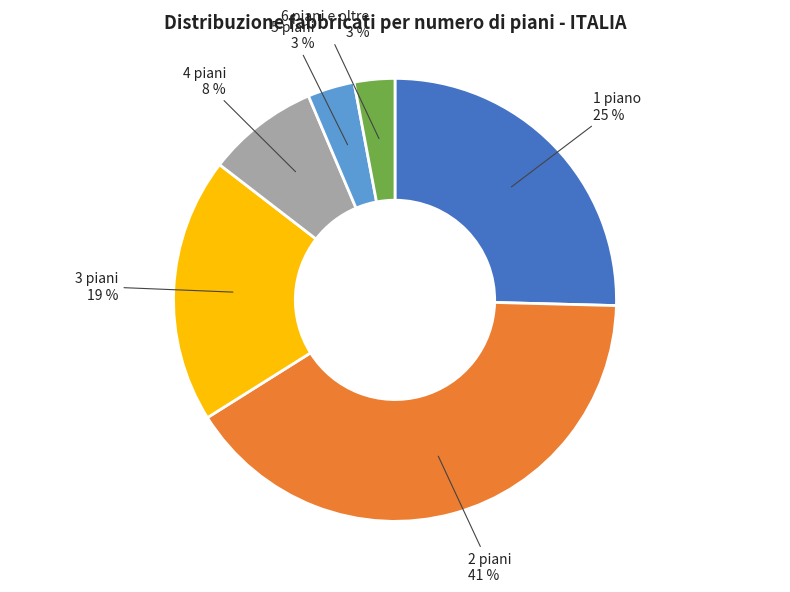

How many slices are in this pie chart?

6